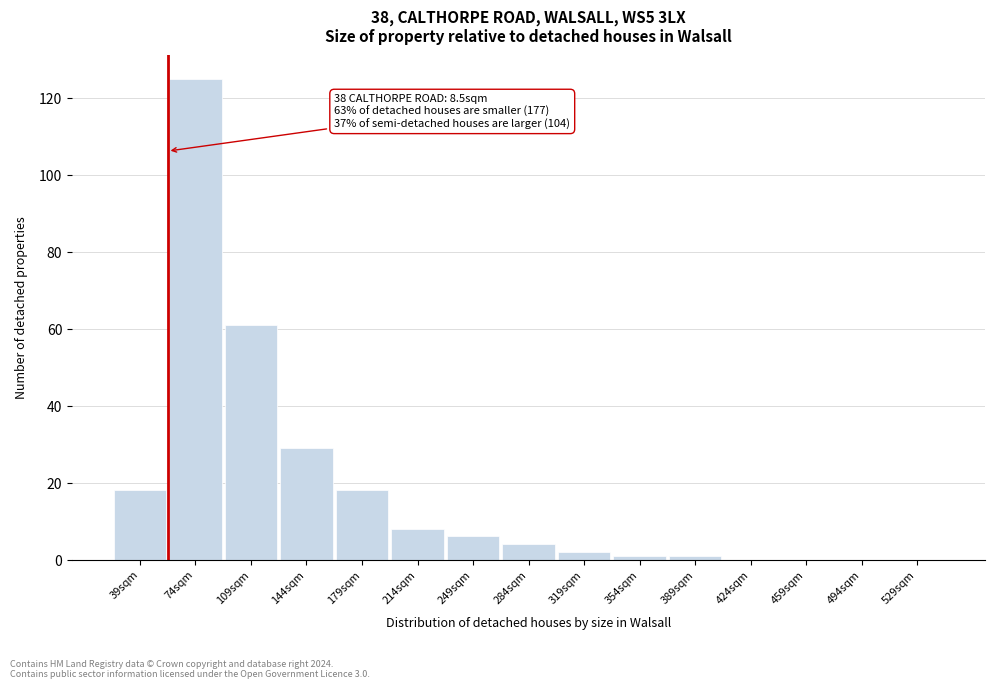

Reading right to left, extract all data points from this chart.

529sqm=0	494sqm=0	459sqm=0	424sqm=0	389sqm=1	354sqm=1	319sqm=2	284sqm=4	249sqm=6	214sqm=8	179sqm=18	144sqm=29	109sqm=61	74sqm=125	39sqm=18